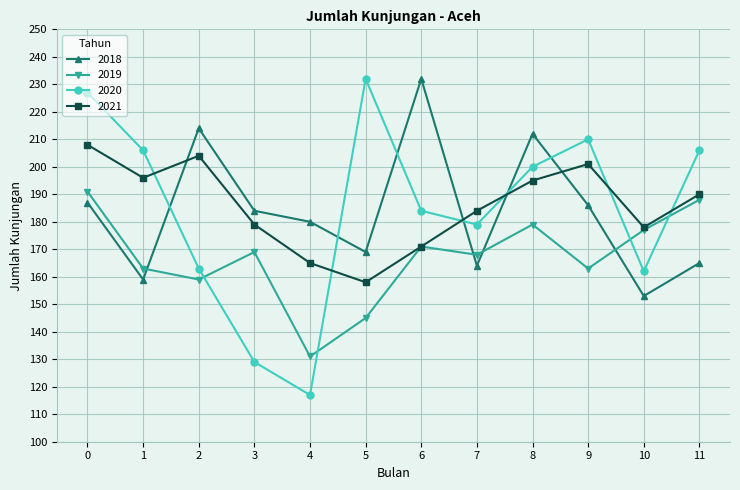

How many lines are shown in the chart?

4